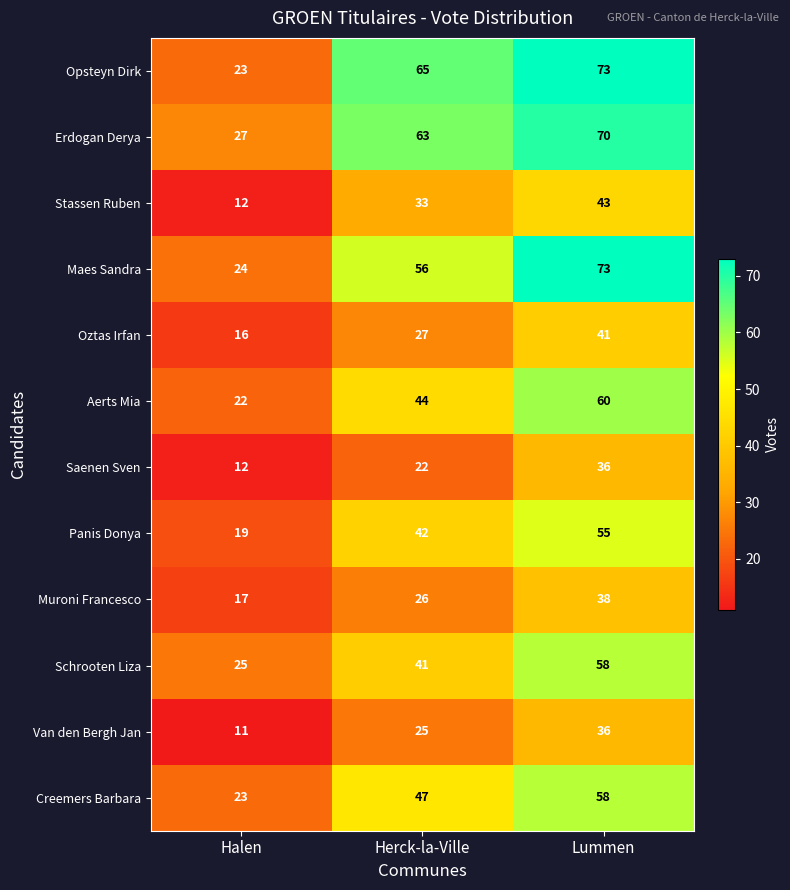

What is the sum of all Erdogan Derya values?

160